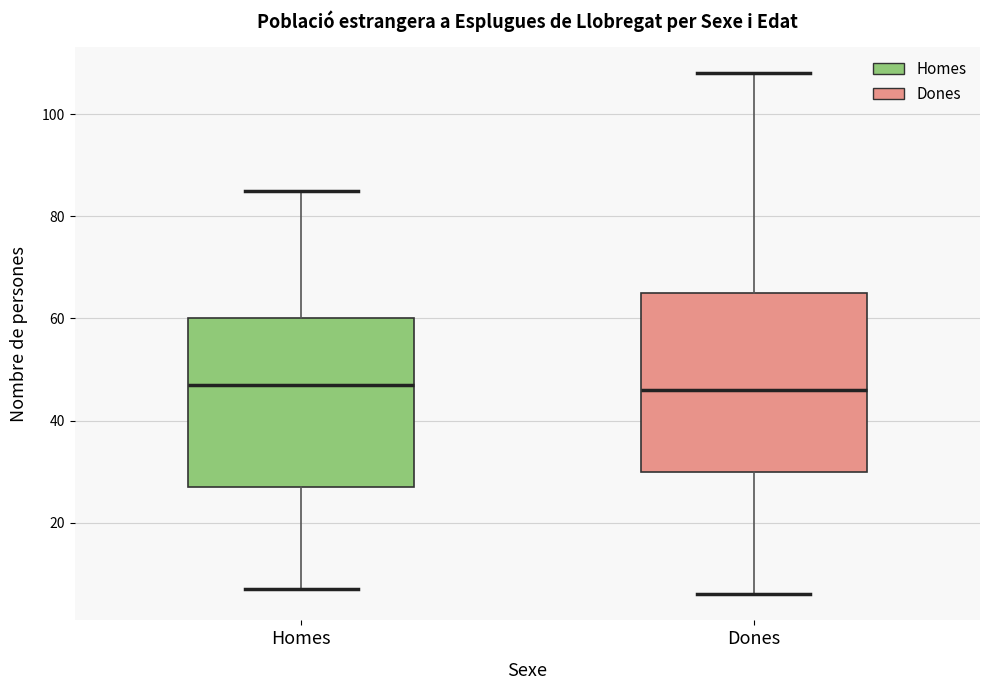

Reading left to right, read every box against the y-axis: the position of its median line, the range the box covers, and the ends of its whiskers. The values are not printed on the chart, so give them approximately, as read against the axis.

Homes: median 48, box 28 to 60, whiskers 8 to 86
Dones: median 46, box 30 to 66, whiskers 6 to 108